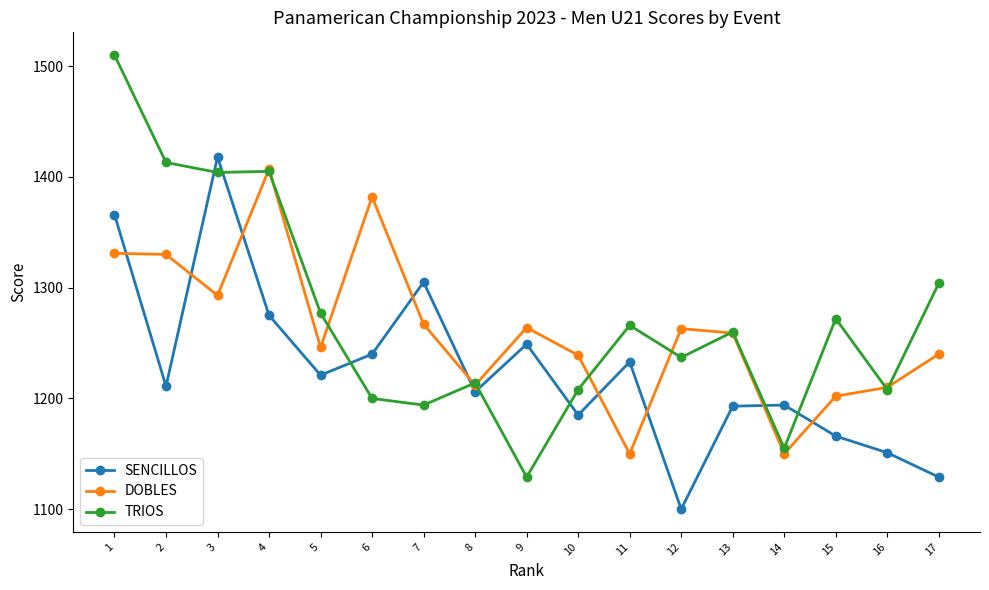

Read the SENCILLOS value at 5, to the nearest 10.

1220